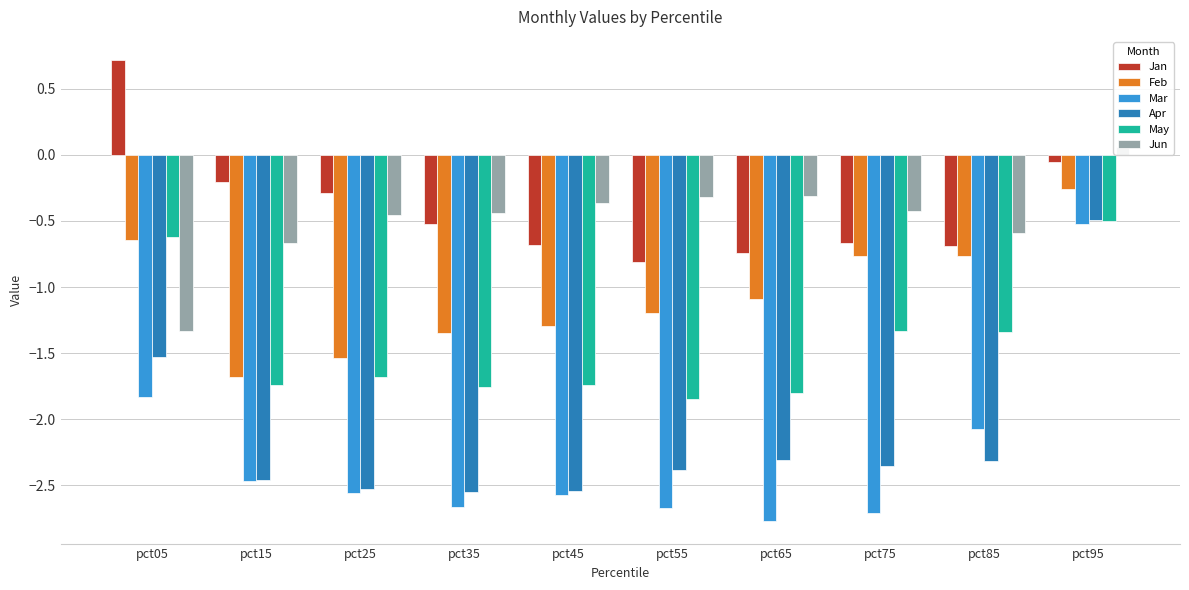

The Jun series shows -0.6 at pct85. True or false?

True